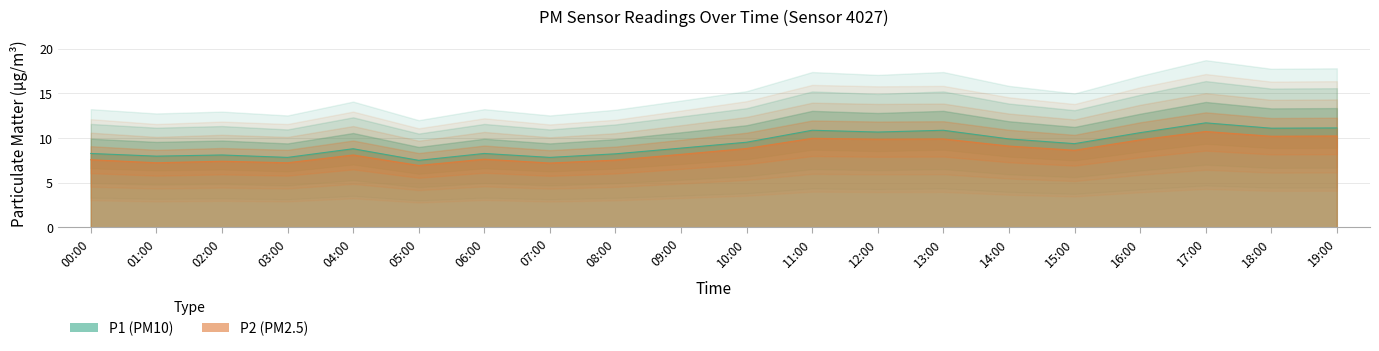

What are all the series names shown in the legend?

P1, P2